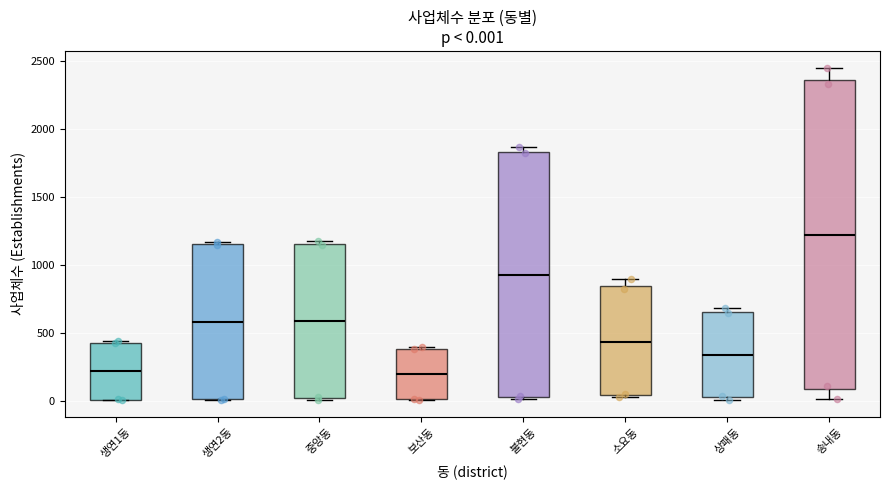

Which box has the highest median line?

송내동